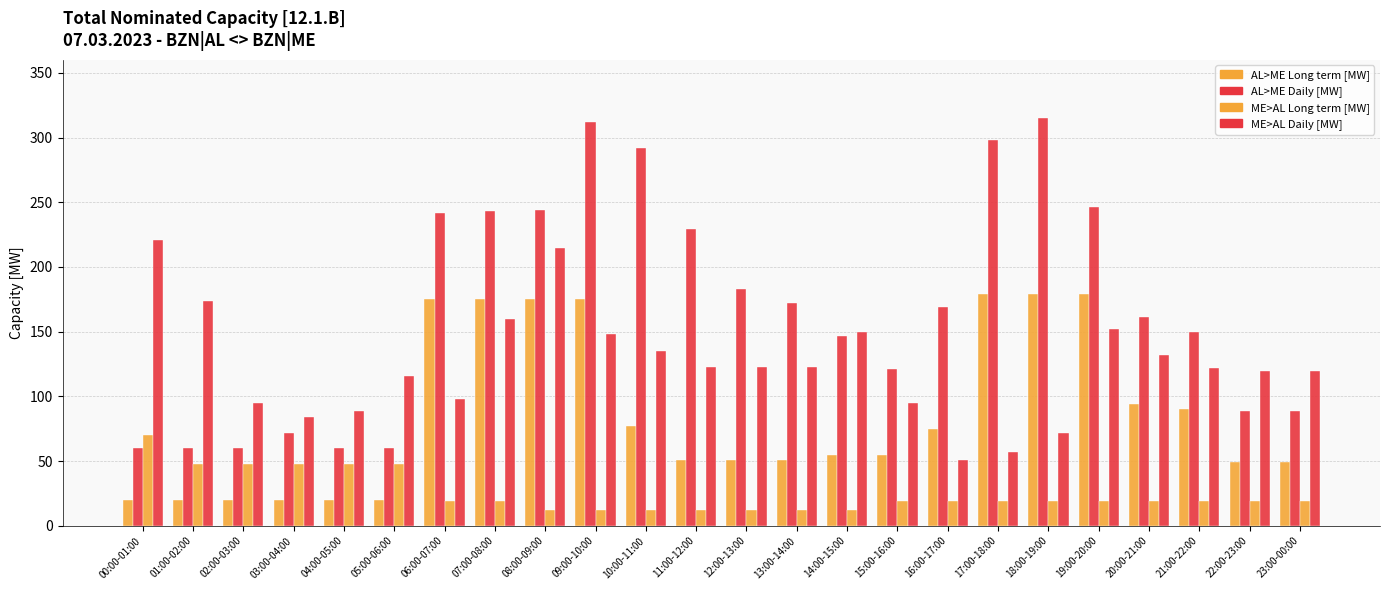

How many distinct data groups are displayed?

4